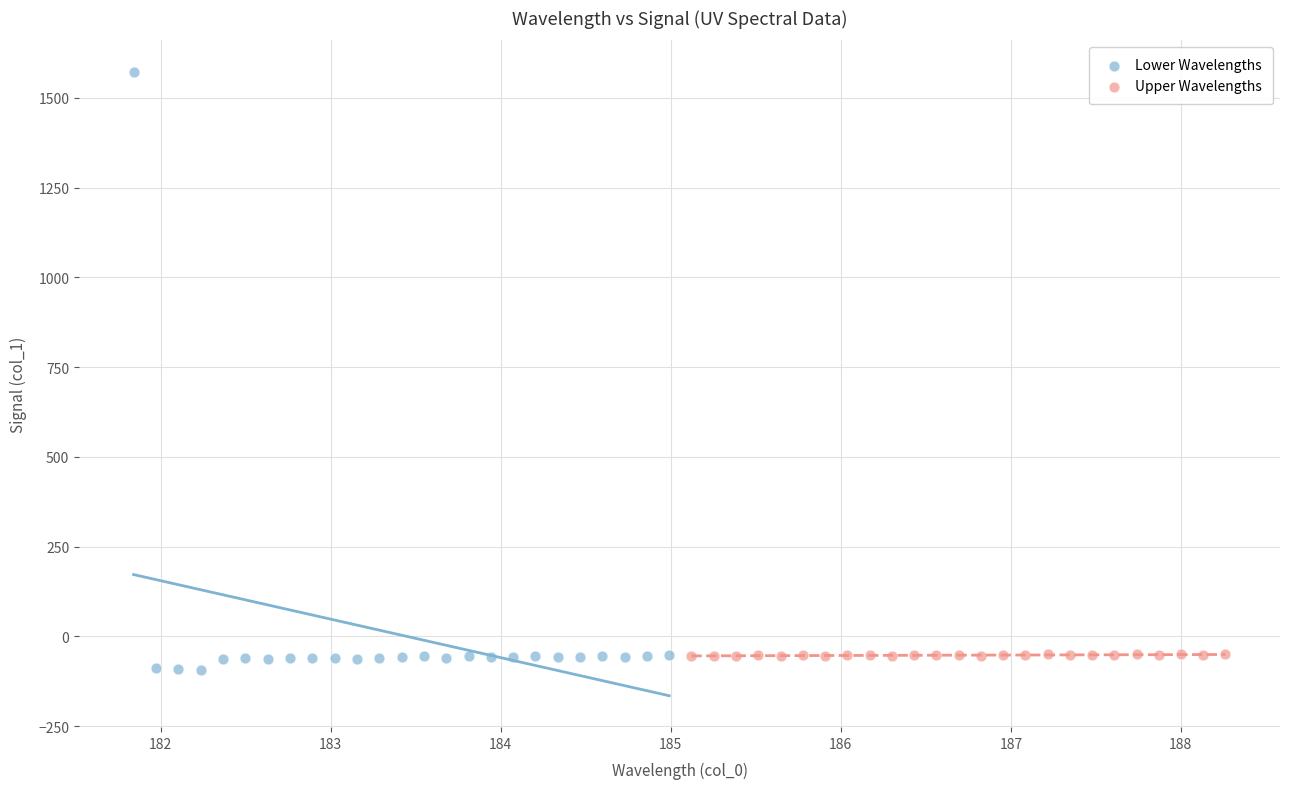

Which series contains the highest Y value?

Lower Wavelengths